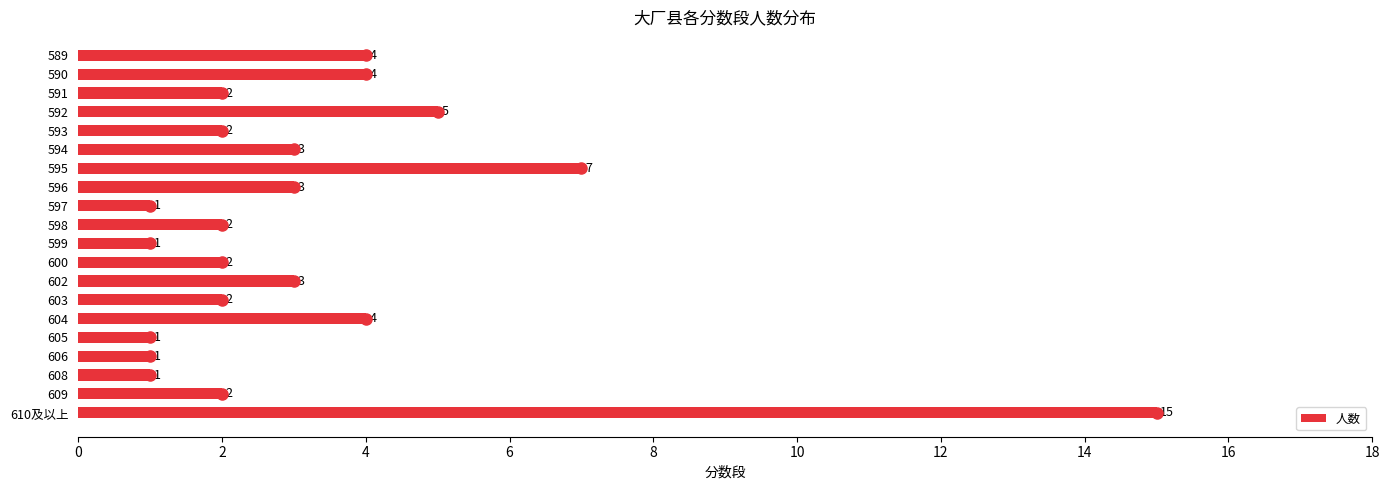

Reading bottom to top, extract all data points from this chart.

15	2	1	1	1	4	2	3	2	1	2	1	3	7	3	2	5	2	4	4